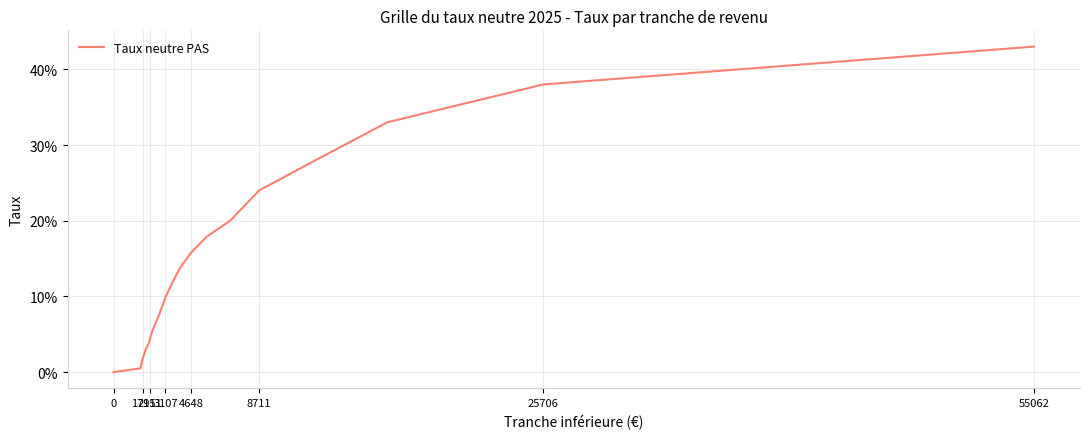

Does the chart display data point markers on the line(s)?

No